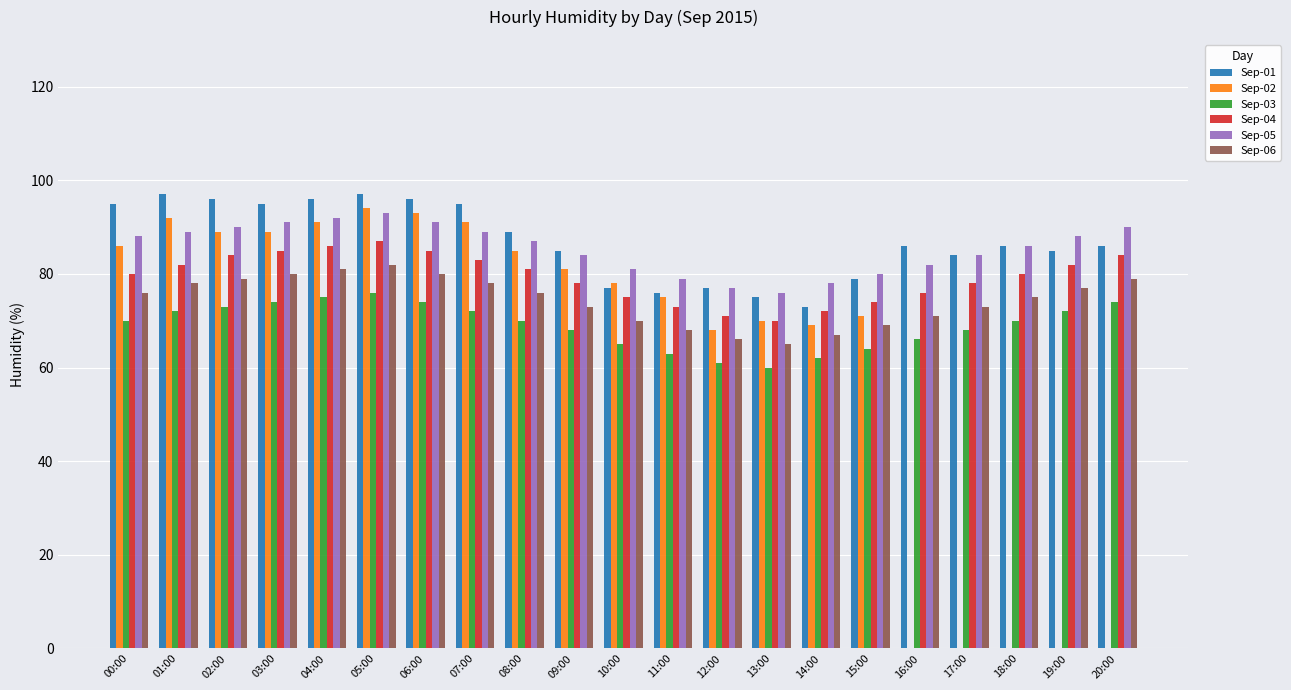

Reading right to left, what are all the values shown in this chart?

Sep-01: 20:00=86	19:00=85	18:00=86	17:00=84	16:00=86	15:00=79	14:00=73	13:00=75	12:00=77	11:00=76	10:00=77	09:00=85	08:00=89	07:00=95	06:00=96	05:00=97	04:00=96	03:00=95	02:00=96	01:00=97	00:00=95
Sep-02: 20:00=0	19:00=0	18:00=0	17:00=0	16:00=0	15:00=71	14:00=69	13:00=70	12:00=68	11:00=75	10:00=78	09:00=81	08:00=85	07:00=91	06:00=93	05:00=94	04:00=91	03:00=89	02:00=89	01:00=92	00:00=86
Sep-03: 20:00=74	19:00=72	18:00=70	17:00=68	16:00=66	15:00=64	14:00=62	13:00=60	12:00=61	11:00=63	10:00=65	09:00=68	08:00=70	07:00=72	06:00=74	05:00=76	04:00=75	03:00=74	02:00=73	01:00=72	00:00=70
Sep-04: 20:00=84	19:00=82	18:00=80	17:00=78	16:00=76	15:00=74	14:00=72	13:00=70	12:00=71	11:00=73	10:00=75	09:00=78	08:00=81	07:00=83	06:00=85	05:00=87	04:00=86	03:00=85	02:00=84	01:00=82	00:00=80
Sep-05: 20:00=90	19:00=88	18:00=86	17:00=84	16:00=82	15:00=80	14:00=78	13:00=76	12:00=77	11:00=79	10:00=81	09:00=84	08:00=87	07:00=89	06:00=91	05:00=93	04:00=92	03:00=91	02:00=90	01:00=89	00:00=88
Sep-06: 20:00=79	19:00=77	18:00=75	17:00=73	16:00=71	15:00=69	14:00=67	13:00=65	12:00=66	11:00=68	10:00=70	09:00=73	08:00=76	07:00=78	06:00=80	05:00=82	04:00=81	03:00=80	02:00=79	01:00=78	00:00=76